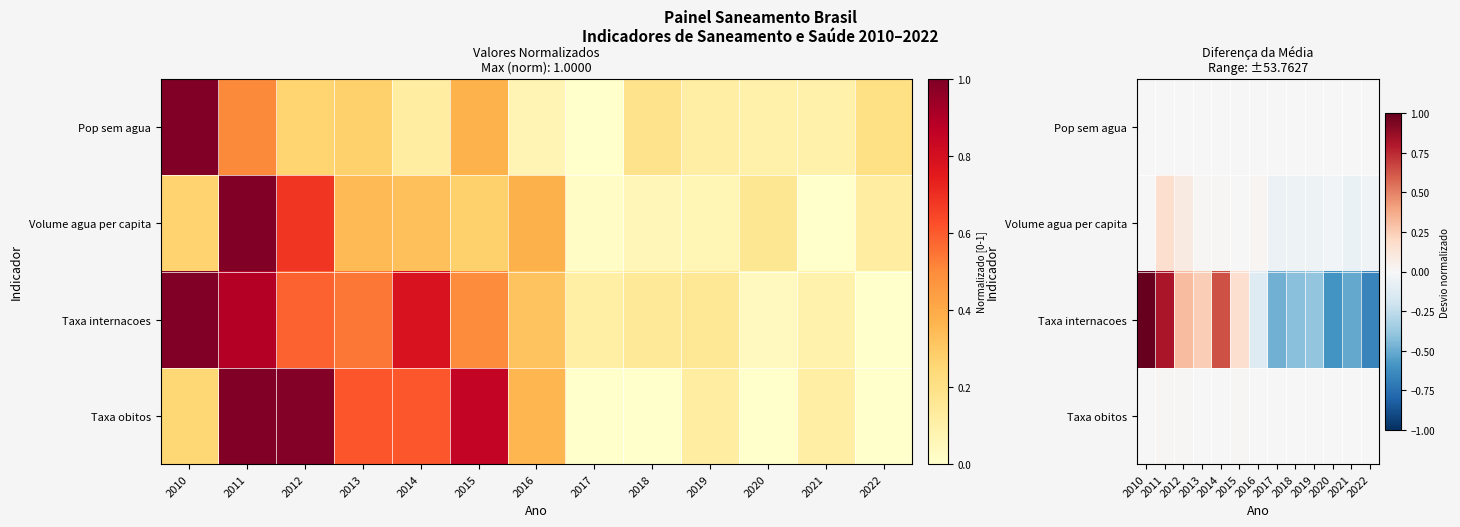

How many values in Taxa internacoes are above zero?

6